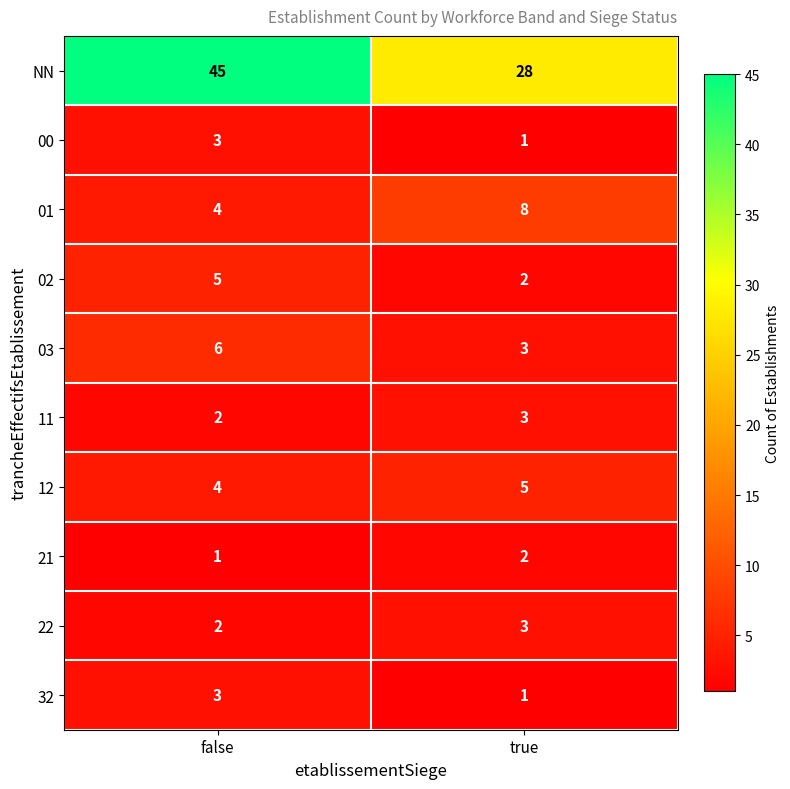

How many series are shown in this chart?

10